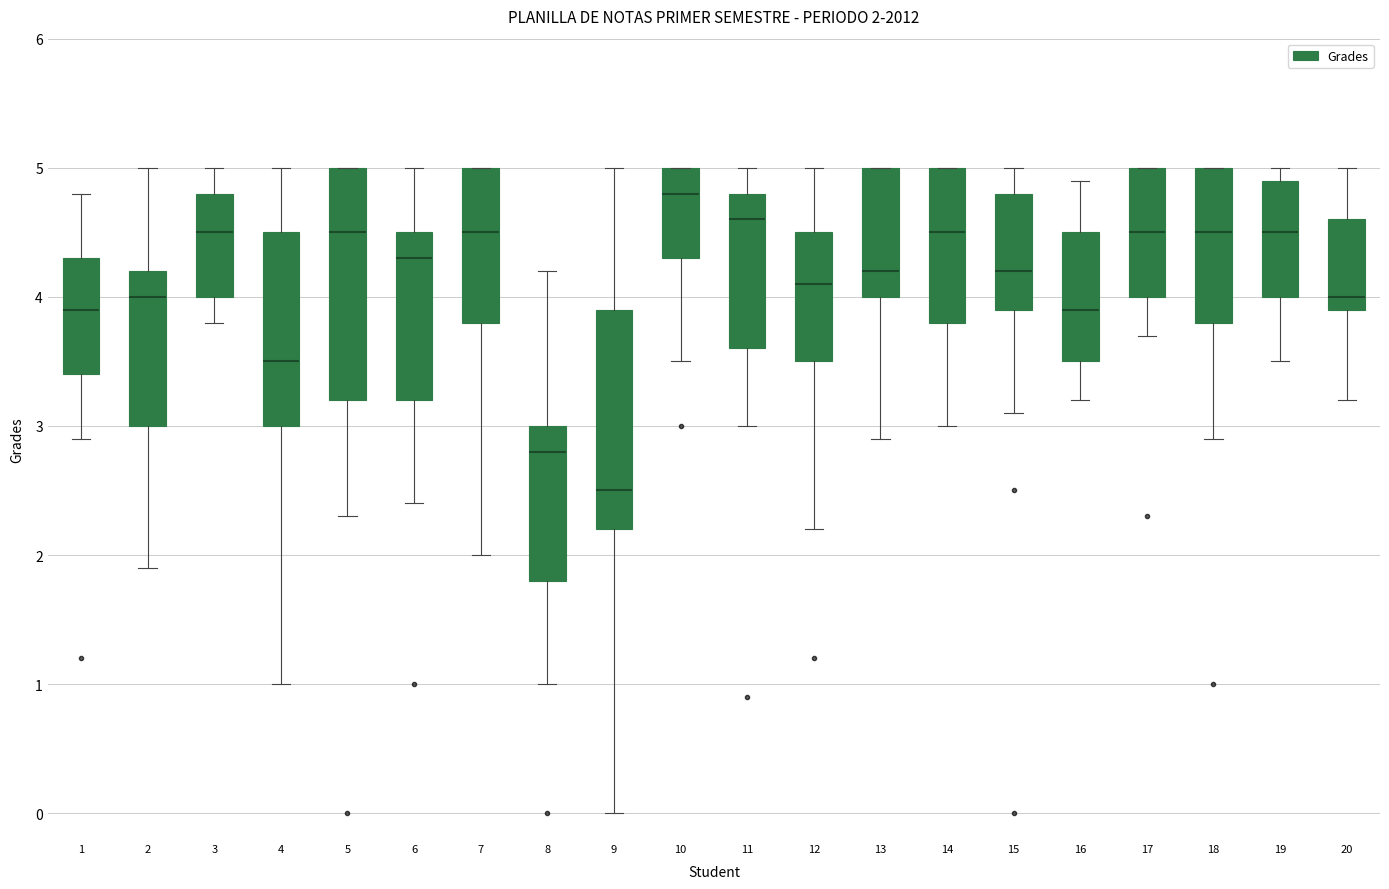

Which box has the lowest median line?

9